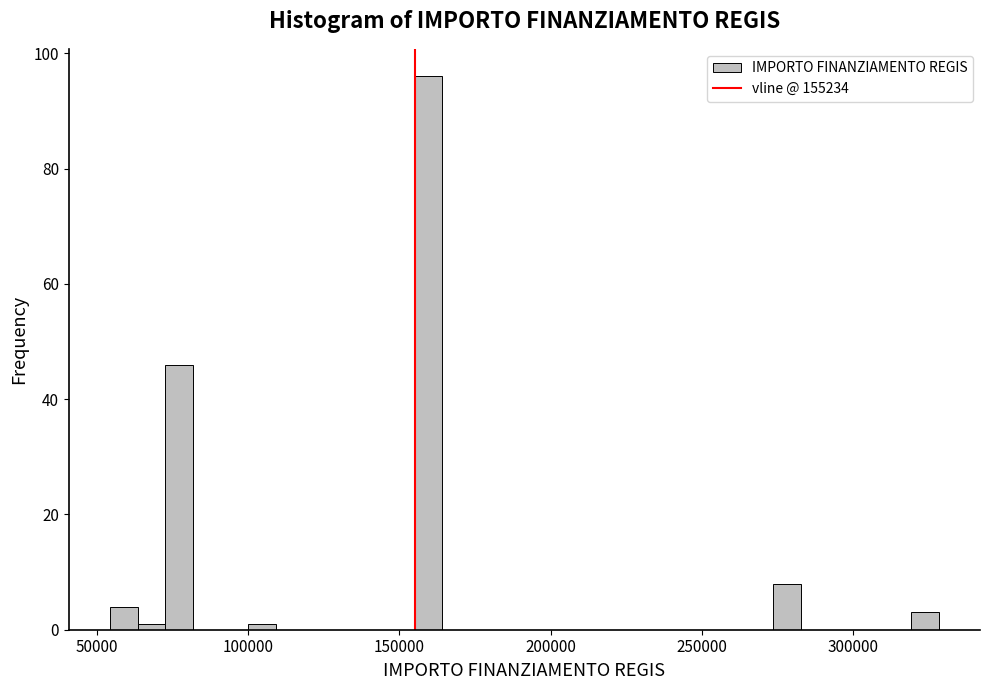

Around what value on the x-axis is the tallest bar? Give the approximate position of its centre, as read against the axis.

160000